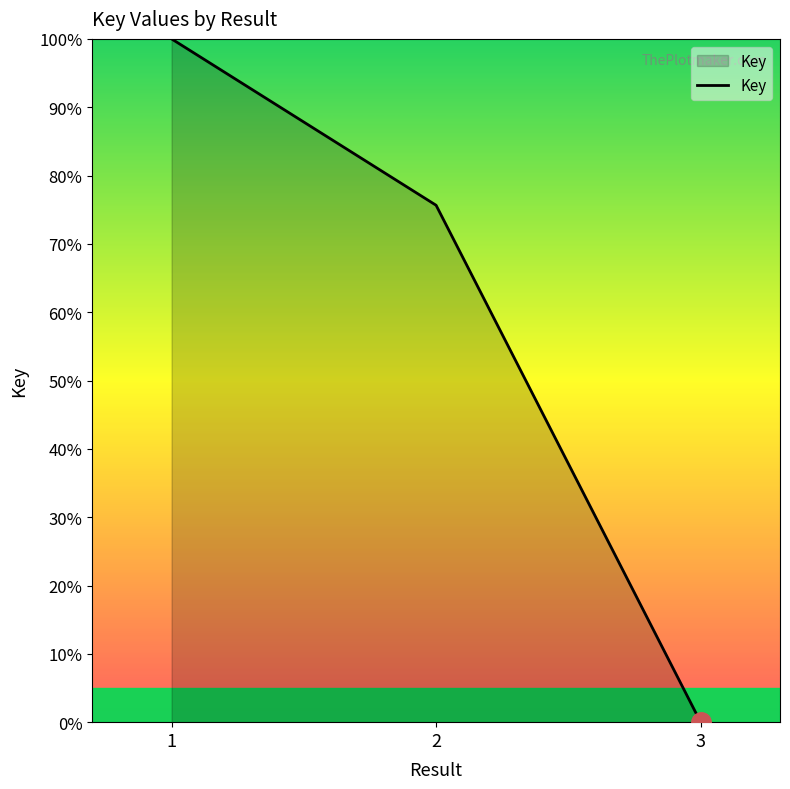

How many series are shown in this chart?

1